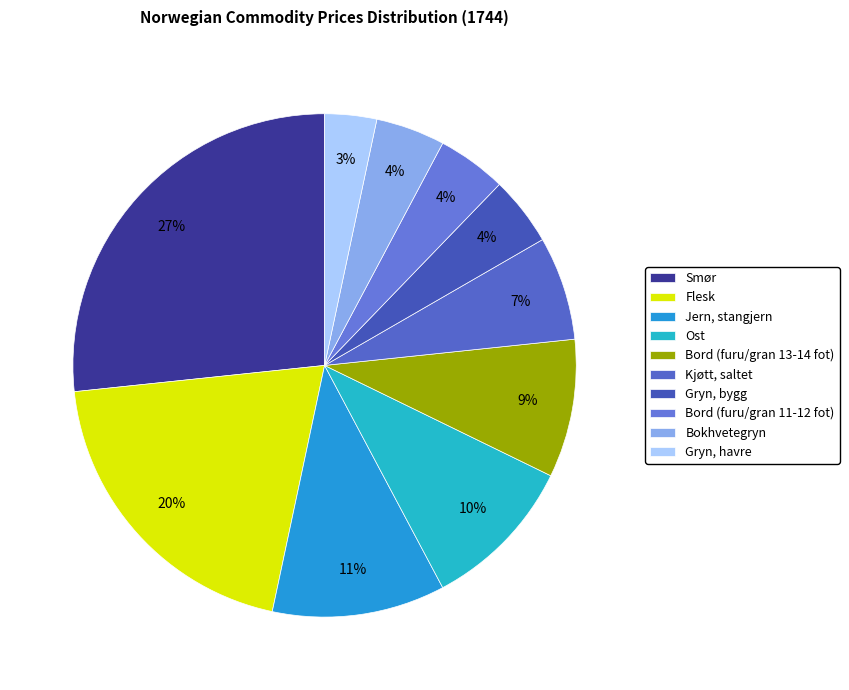

To the nearest percent, what is the average slice percentage?

10%